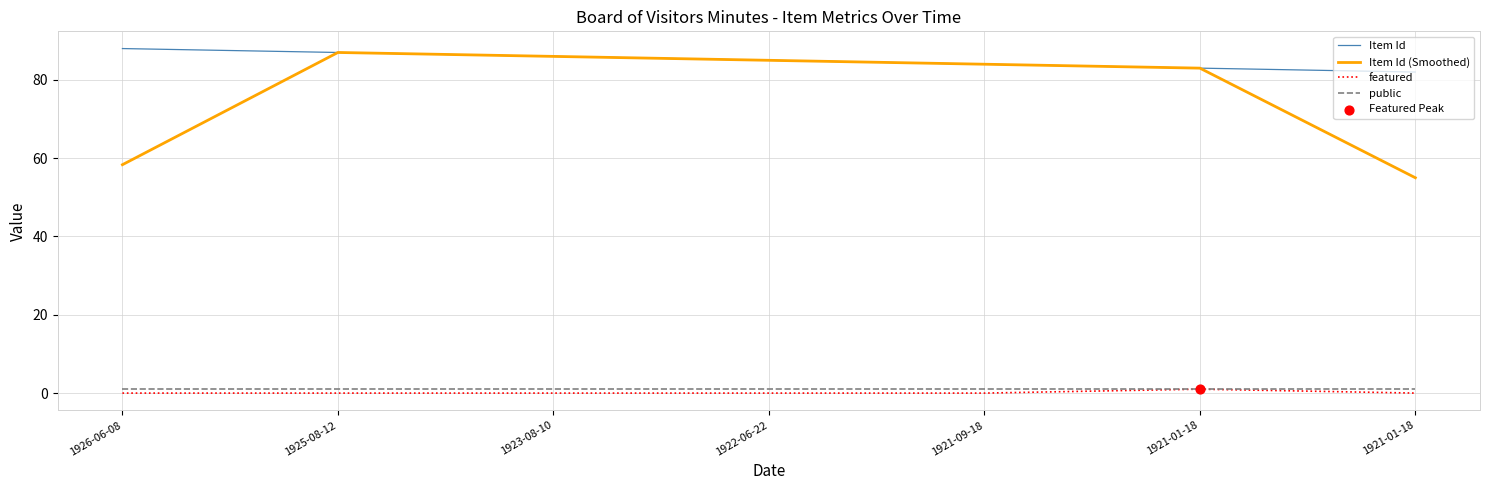

How many lines are shown in the chart?

4